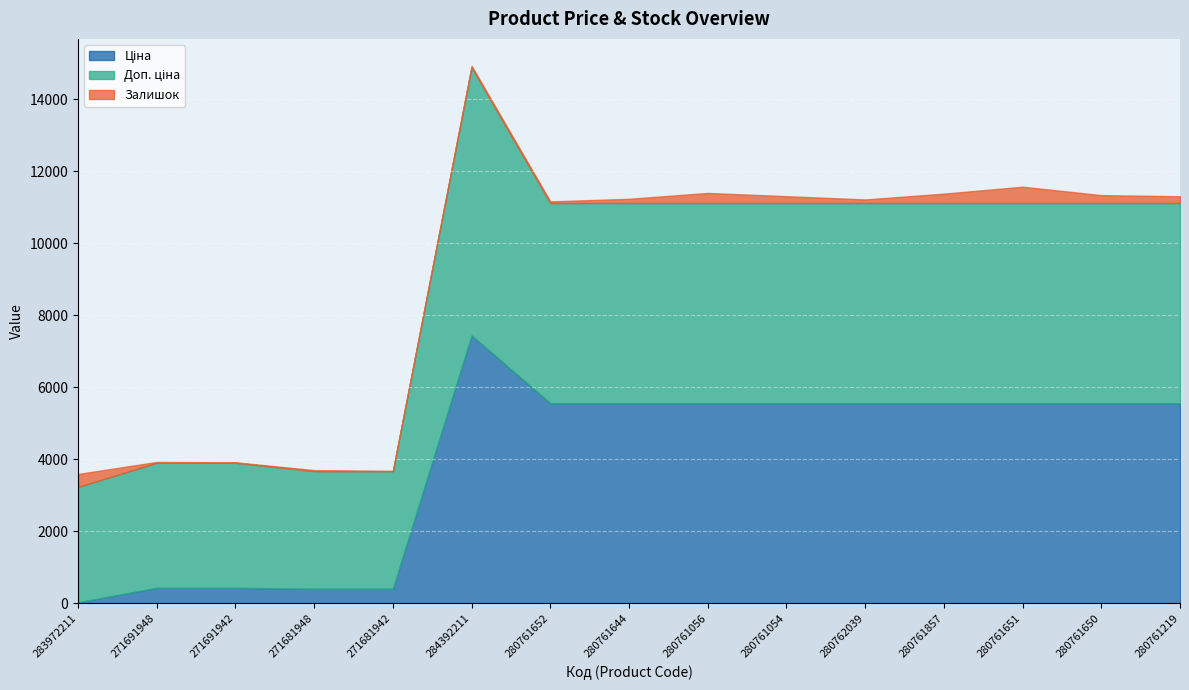

At which label is Доп. ціна closest to 5324?

280761652